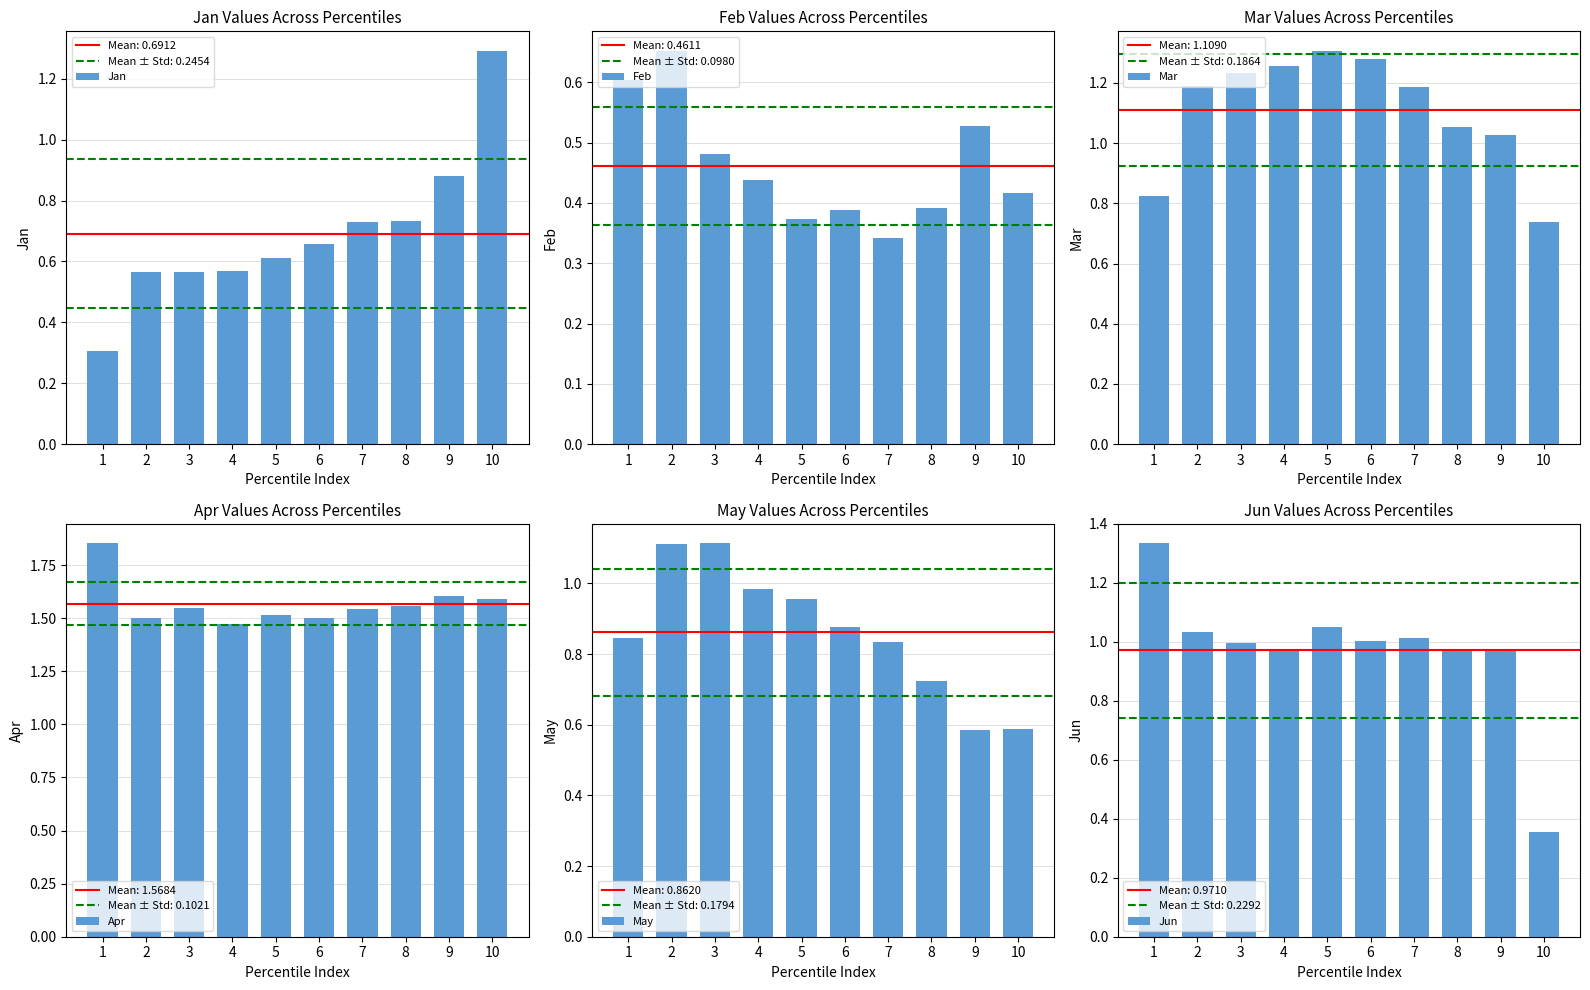

Read the Jun value at 7.

1.0